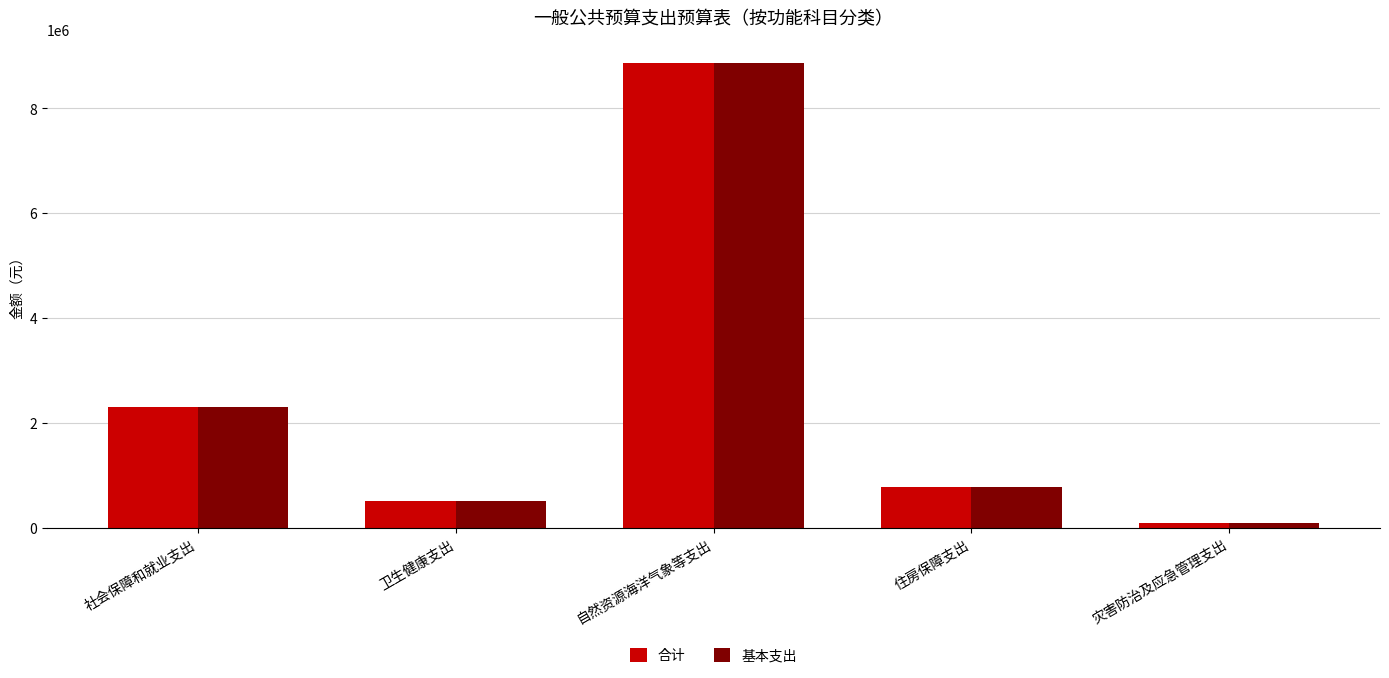

How many series are shown in this chart?

2